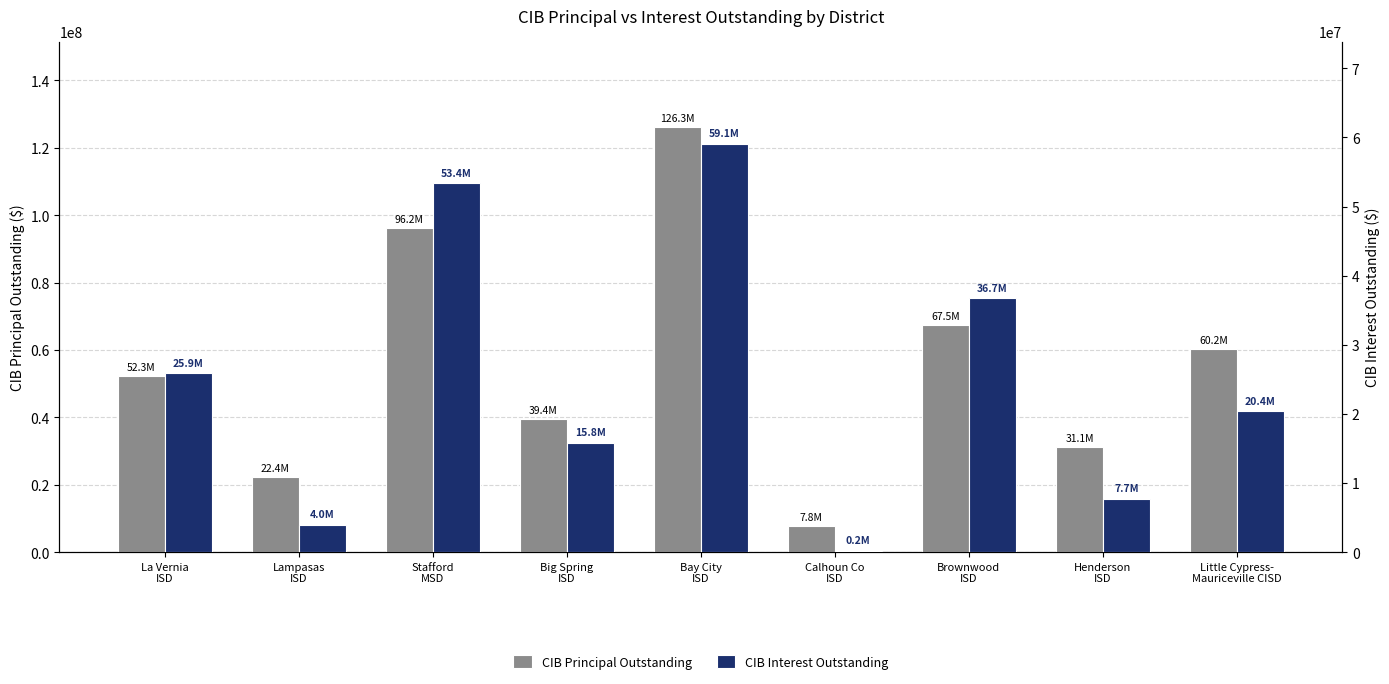

Read the CIB Principal Outstanding value at Bay City
ISD.

126270000.0